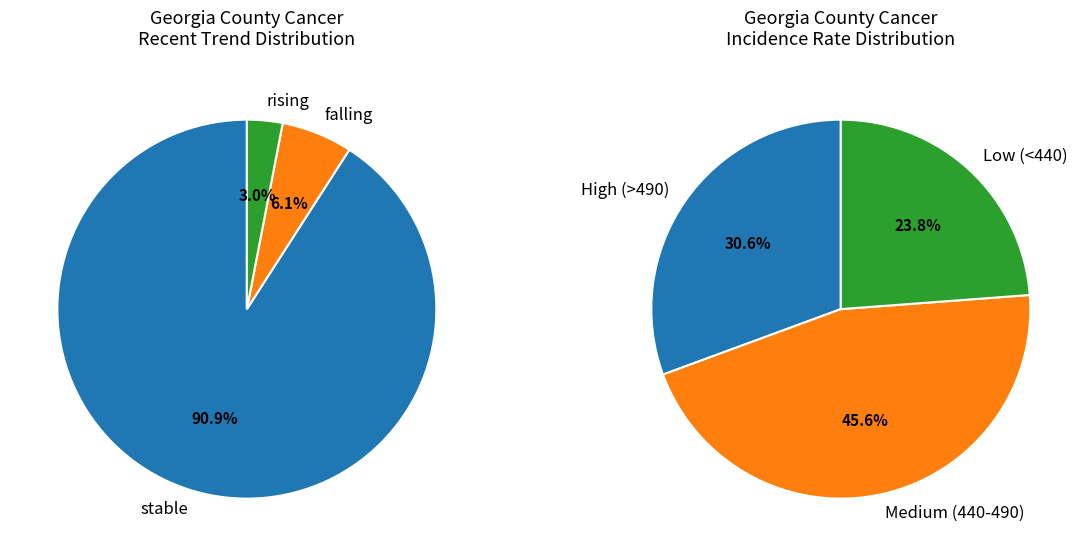

Which category accounts for the majority?

stable